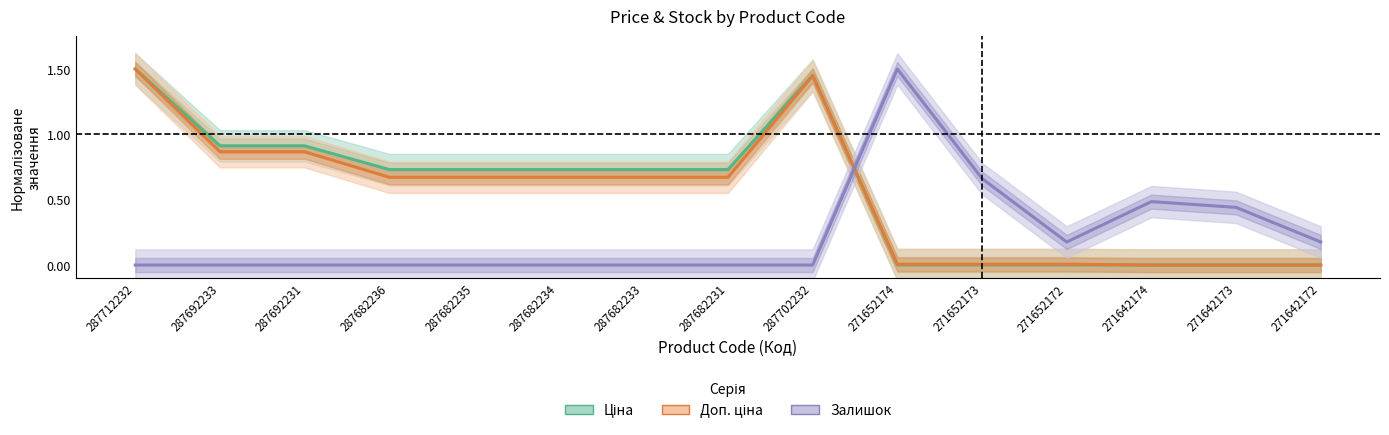

Read the Доп. ціна value at 287682233.

0.7